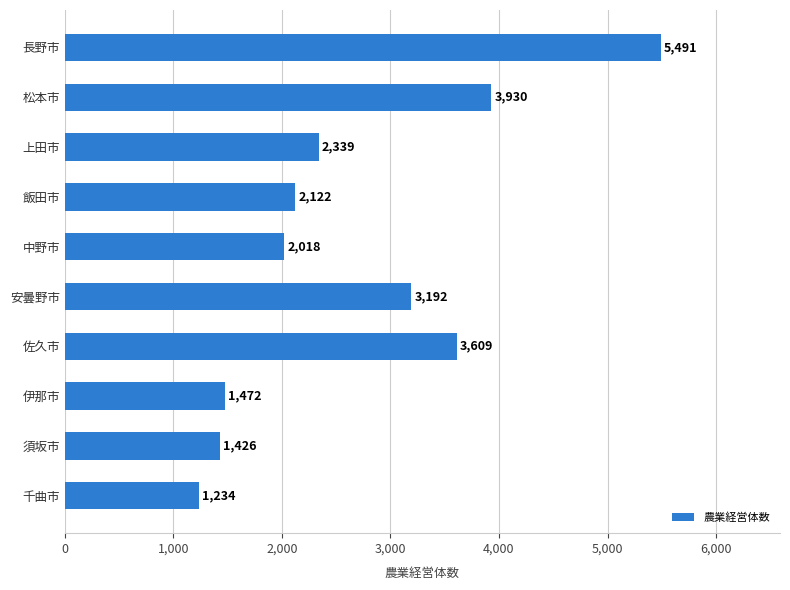

What is the change in value from 長野市 to 伊那市?

-4019